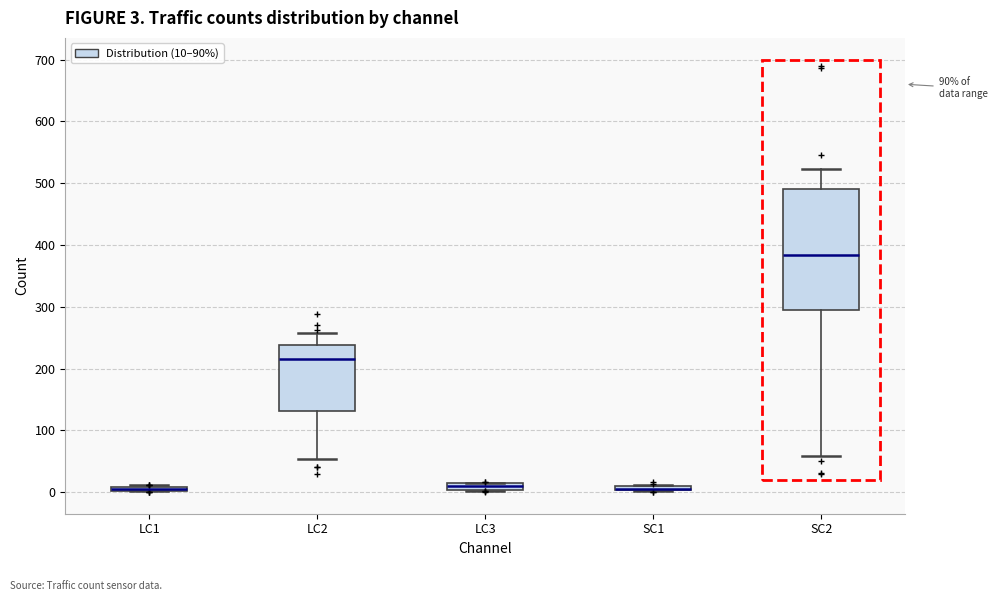

Which box is the tallest, from its lower edge to its upper edge?

SC2